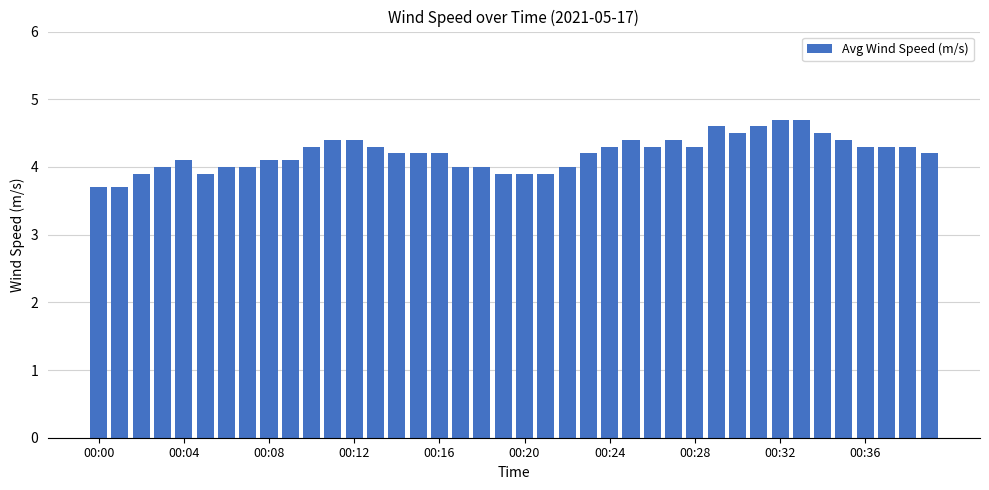

What is the value of the 30th bar from the left?

4.6